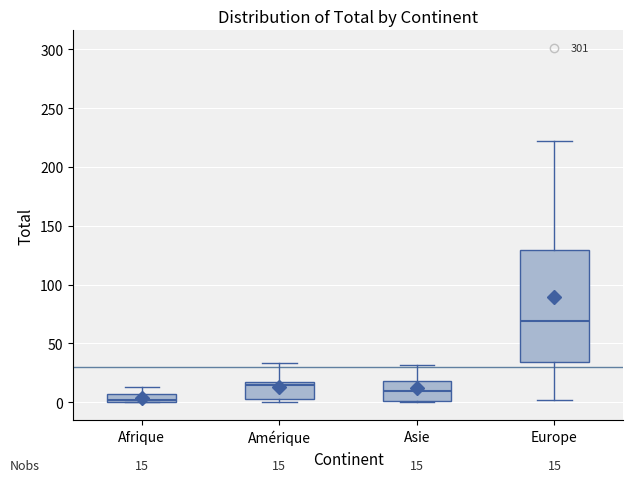

Which box's median line is the highest?

Europe